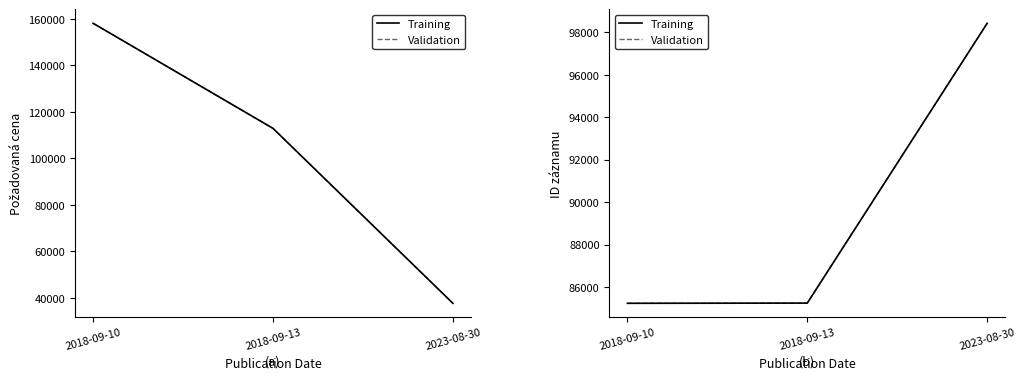

Which series changed the most between 2018-09-10 and 2023-08-30?

POZADOVANA_CENA